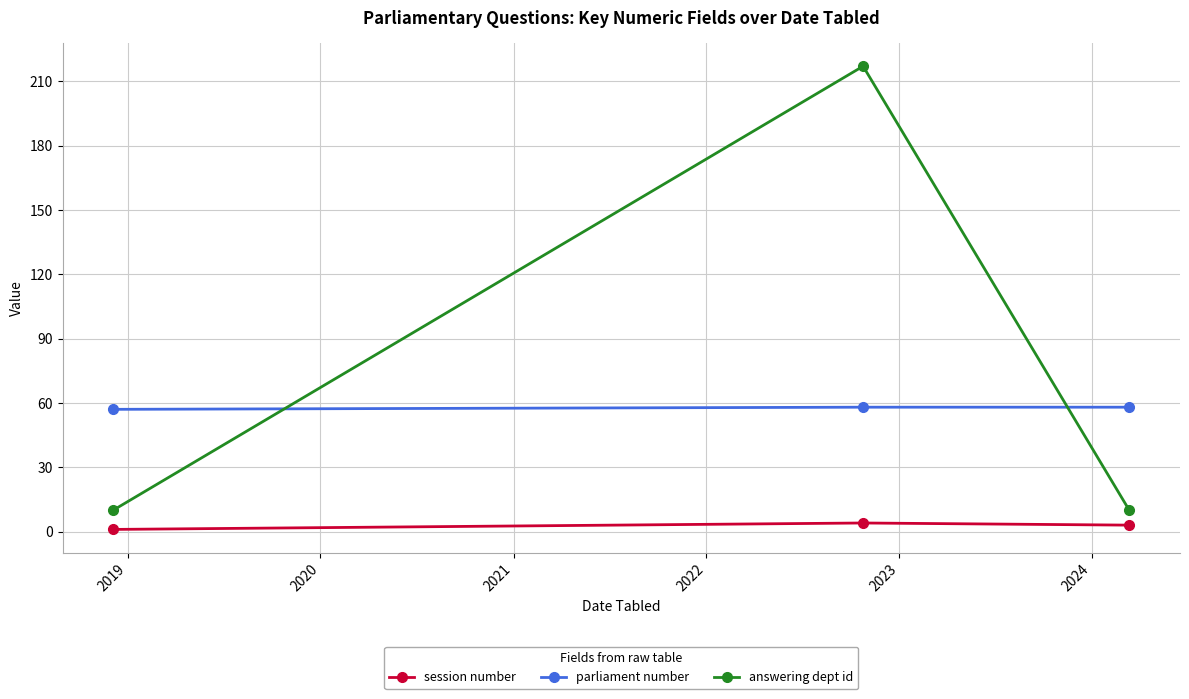

List the series in order of their peak value, highest first.

answering dept id, parliament number, session number